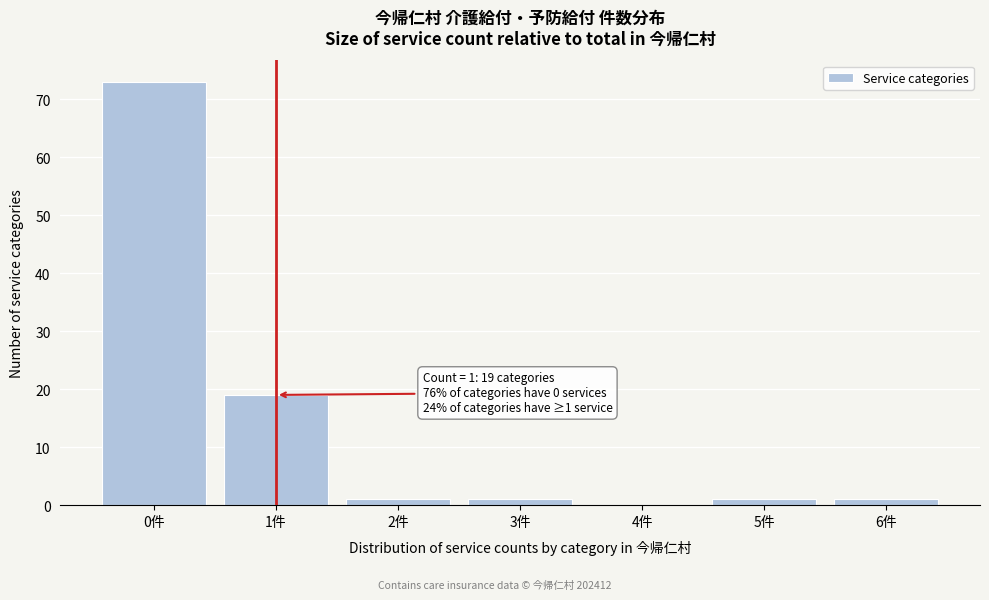

Reading left to right, list all the values displayed in this chart.

0件=73	1件=19	2件=1	3件=1	4件=0	5件=1	6件=1